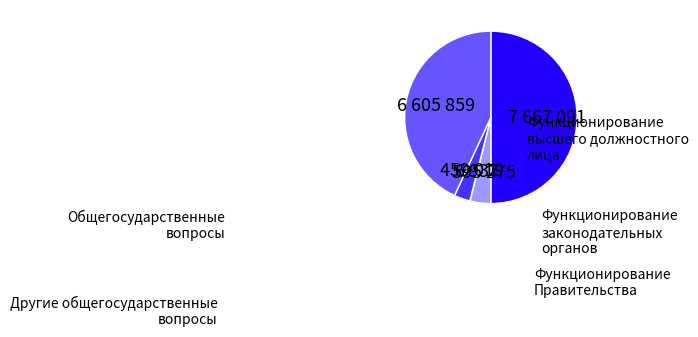

How many slices are in this pie chart?

5